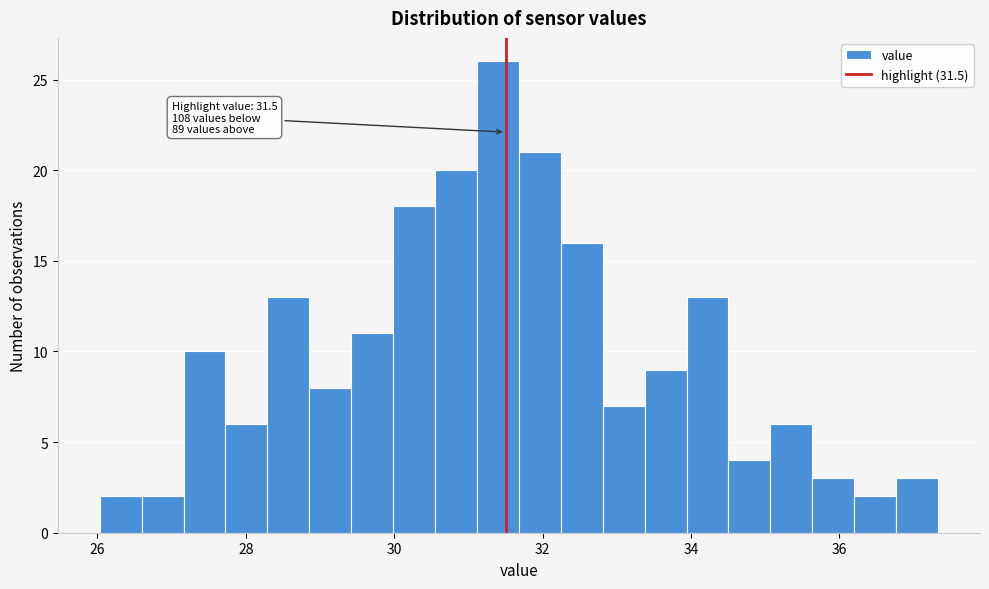

Around what value on the x-axis is the tallest bar? Give the approximate position of its centre, as read against the axis.

31.4